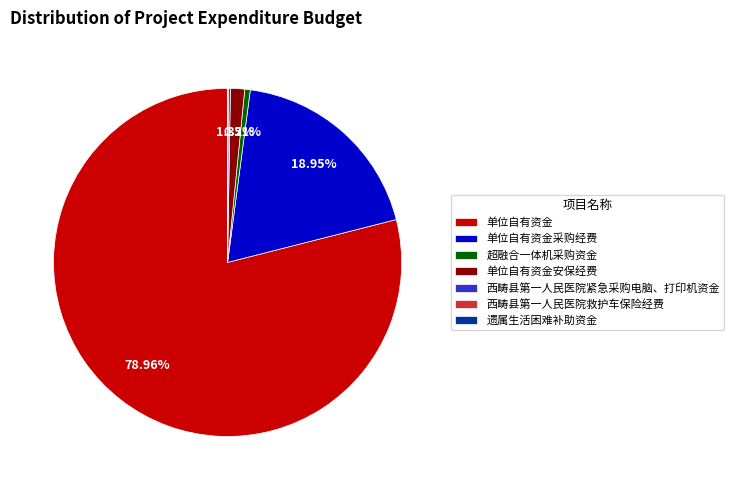

To the nearest percent, what percentage of the pie is 单位自有资金采购经费?

19%